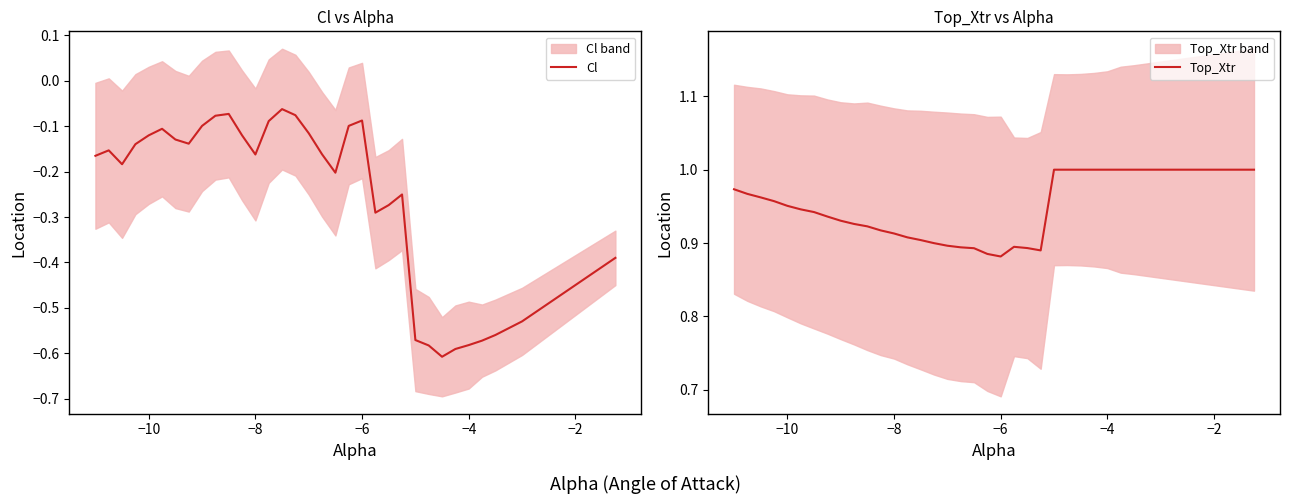

Reading right to left, transcribe all the data shown in this chart.

Cl: -0.4	-0.4	-0.4	-0.5	-0.5	-0.5	-0.5	-0.5	-0.5	-0.6	-0.6	-0.6	-0.6	-0.6	-0.6	-0.6	-0.3	-0.3	-0.3	-0.1	-0.1	-0.2	-0.2	-0.1	-0.1	-0.1	-0.1	-0.2	-0.1	-0.1	-0.1	-0.1	-0.1	-0.1	-0.1	-0.1	-0.1	-0.2	-0.2	-0.2
Top_Xtr: 1.0	1.0	1.0	1.0	1.0	1.0	1.0	1.0	1.0	1.0	1.0	1.0	1.0	1.0	1.0	1.0	0.9	0.9	0.9	0.9	0.9	0.9	0.9	0.9	0.9	0.9	0.9	0.9	0.9	0.9	0.9	0.9	0.9	0.9	0.9	1.0	1.0	1.0	1.0	1.0